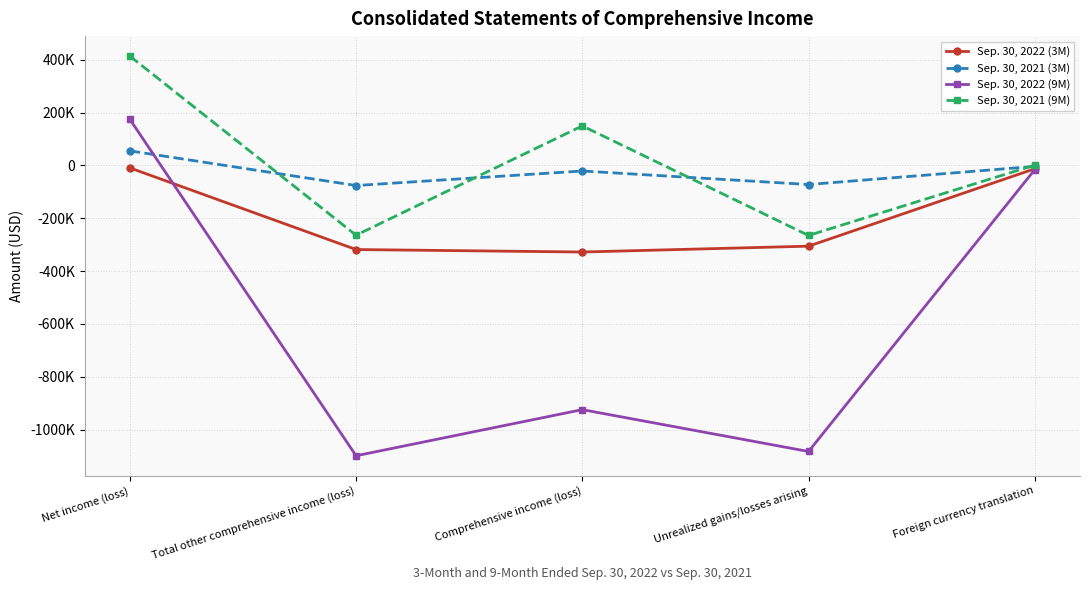

What is the sum of all Sep. 30, 2022 (9M) values?

-2948374